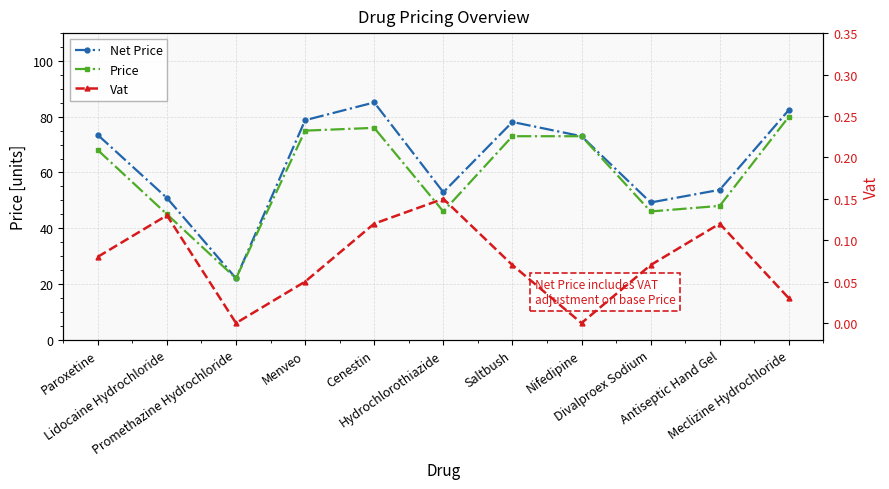

How many interior local peaks does the Net Price series have?

2